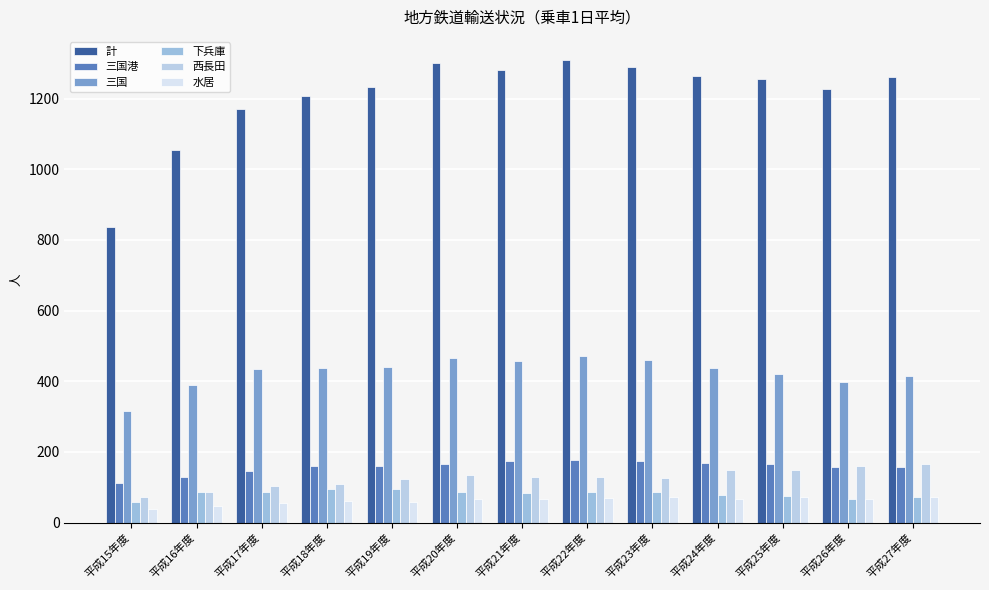

What is the difference between the 計 values at 平成23年度 and 平成21年度?

9